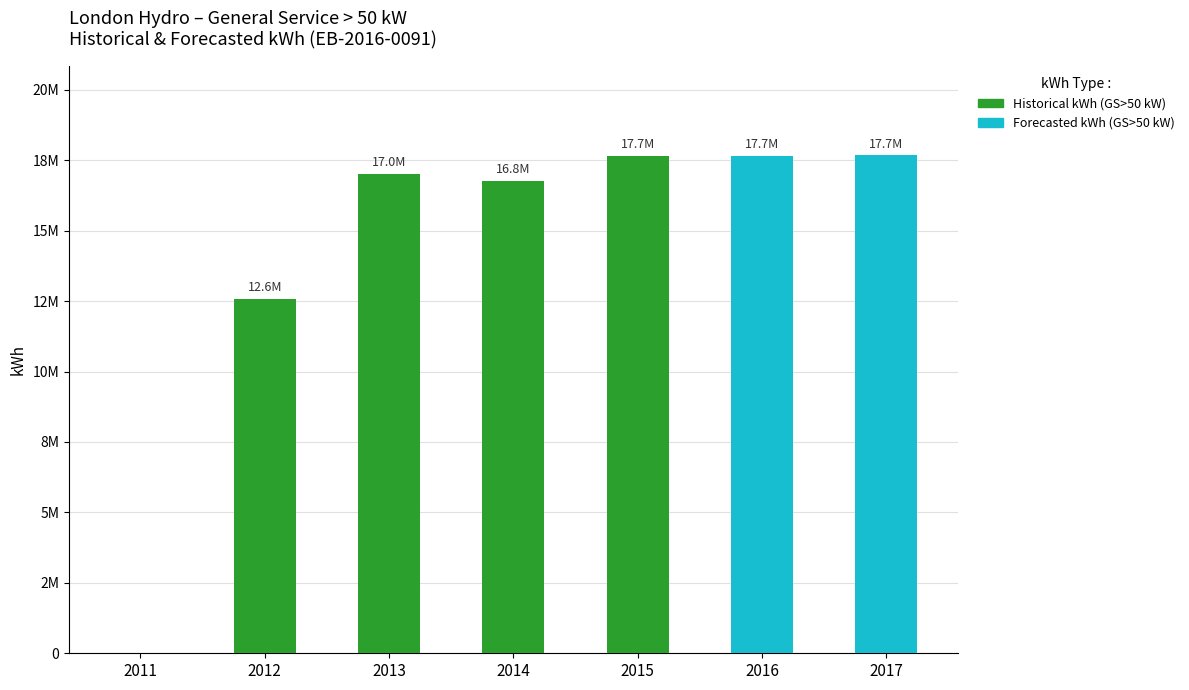

What are all the series names shown in the legend?

Historical kWh (GS>50 kW), Forecasted kWh (GS>50 kW)